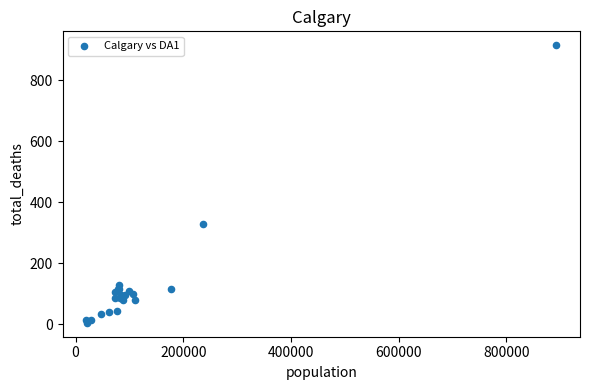

What Y value in the scatter plot is closest to 460?

330